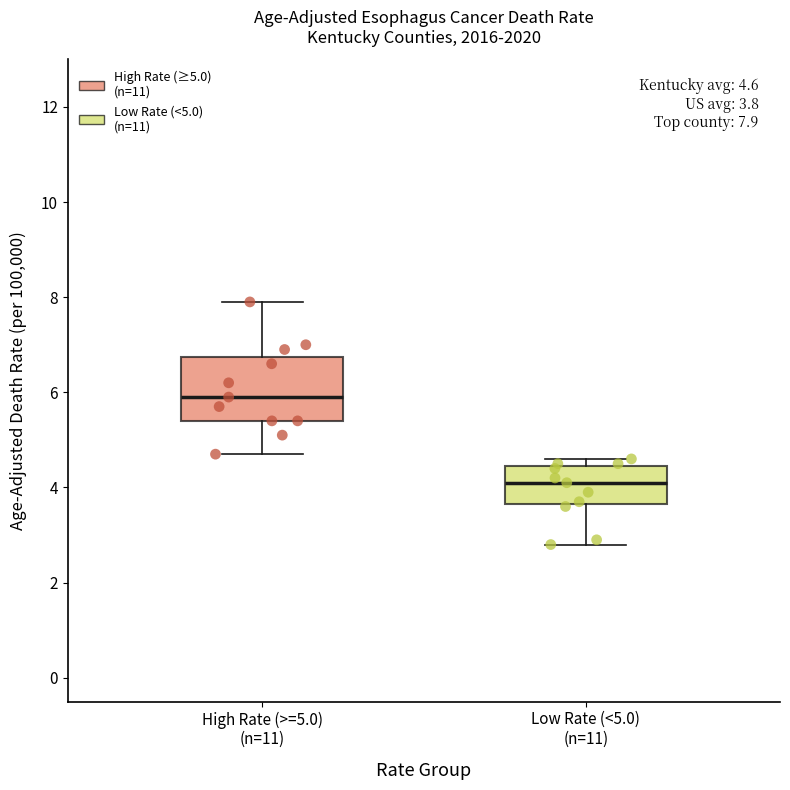

Comparing the boxes themselves (not the whiskers), which one is the tallest?

High Rate (>=5.0) (n=11)